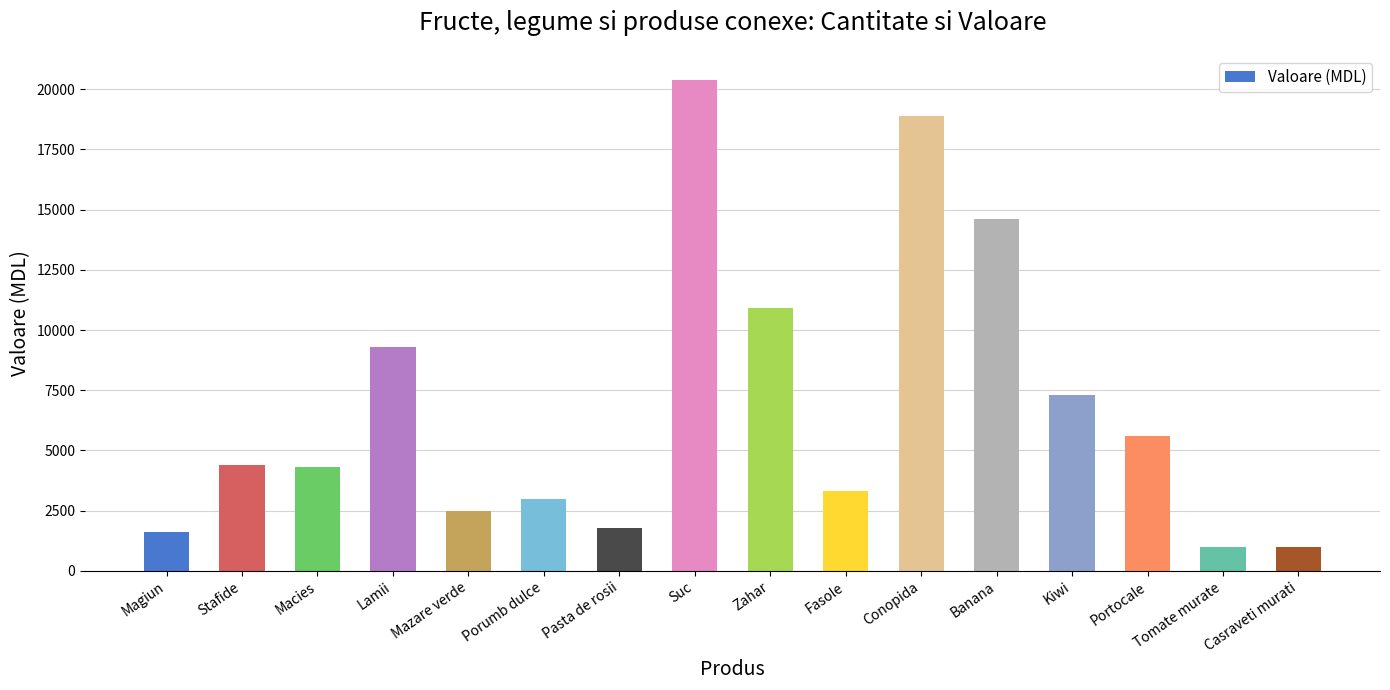

What is the sum of the values at Zahar and Portocale?

16500